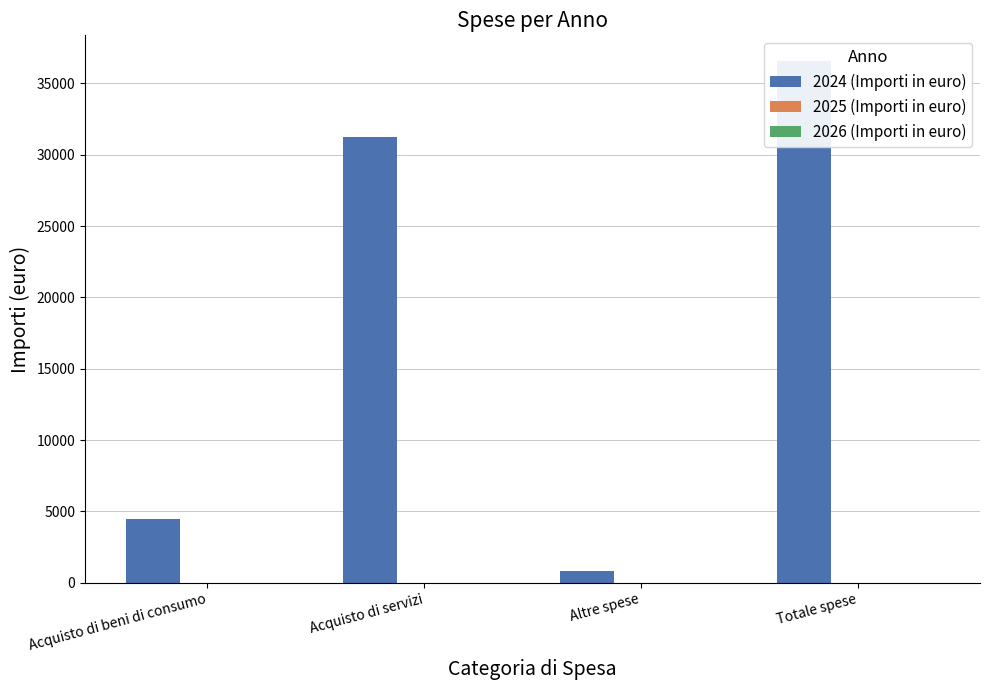

How many data points in 2024 (Importi in euro) are above 31230?

2